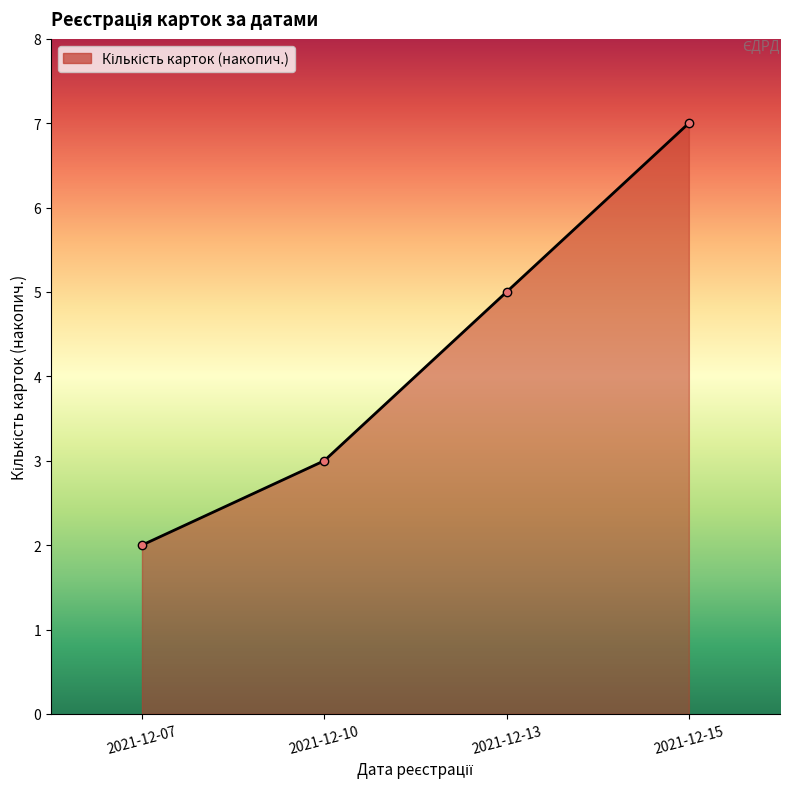

What is the change in value from 2021-12-07 to 2021-12-13?

+3